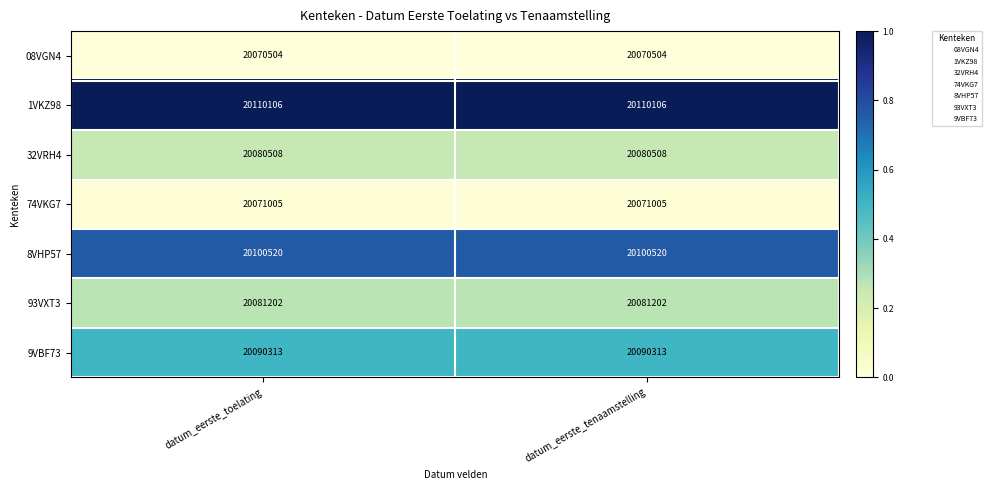

Reading right to left, extract all data points from this chart.

08VGN4: datum_eerste_tenaamstelling=20070504	datum_eerste_toelating=20070504
1VKZ98: datum_eerste_tenaamstelling=20110106	datum_eerste_toelating=20110106
32VRH4: datum_eerste_tenaamstelling=20080508	datum_eerste_toelating=20080508
74VKG7: datum_eerste_tenaamstelling=20071005	datum_eerste_toelating=20071005
8VHP57: datum_eerste_tenaamstelling=20100520	datum_eerste_toelating=20100520
93VXT3: datum_eerste_tenaamstelling=20081202	datum_eerste_toelating=20081202
9VBF73: datum_eerste_tenaamstelling=20090313	datum_eerste_toelating=20090313